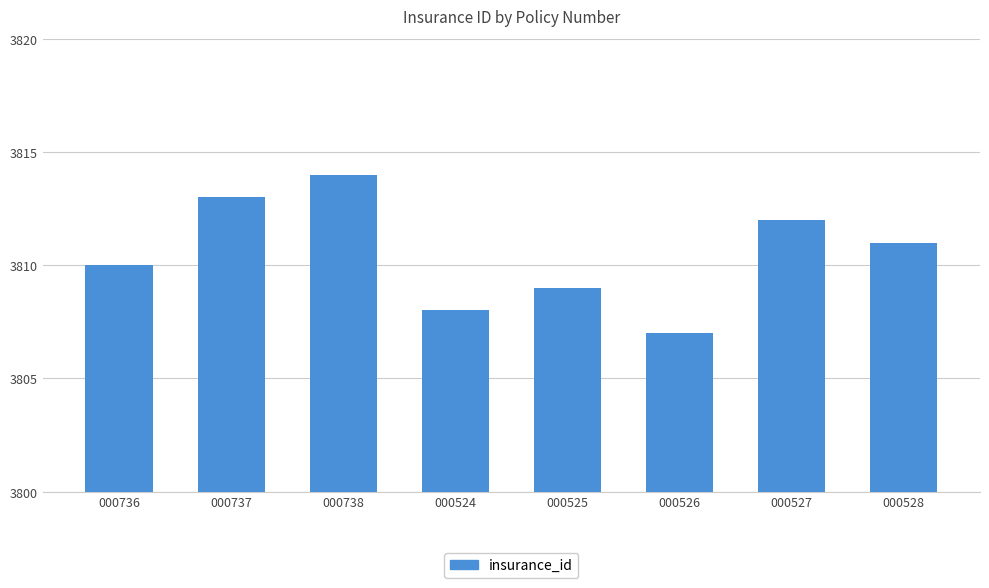

What is the minimum value shown in the chart?

3807